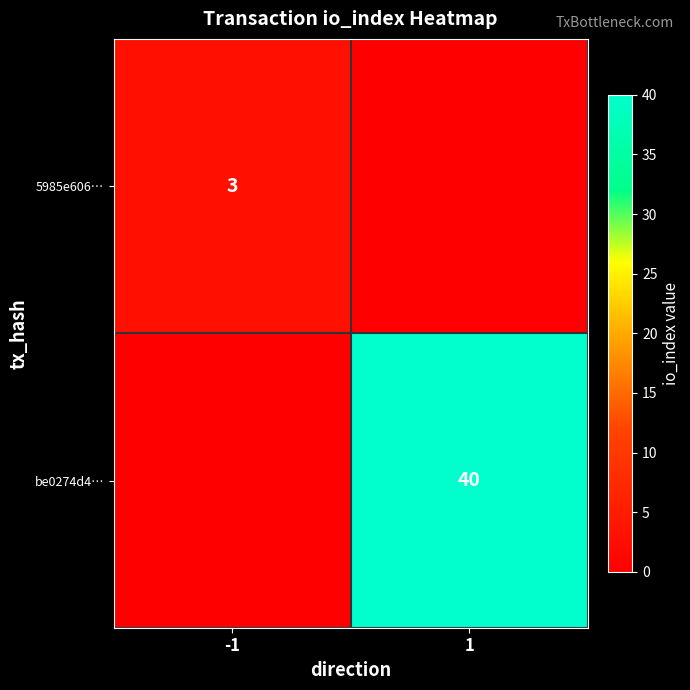

Is the value of be0274d4… at 1 greater than the value of 5985e606… at -1?

Yes